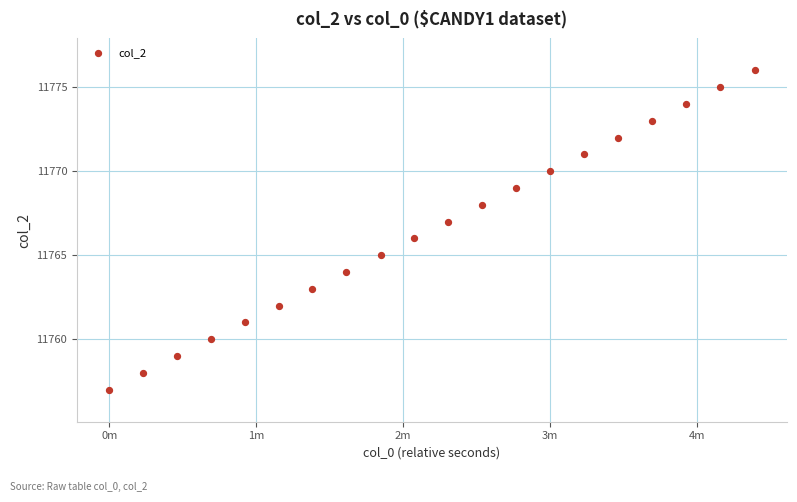

What is the range of Y values (max minus min)?

19